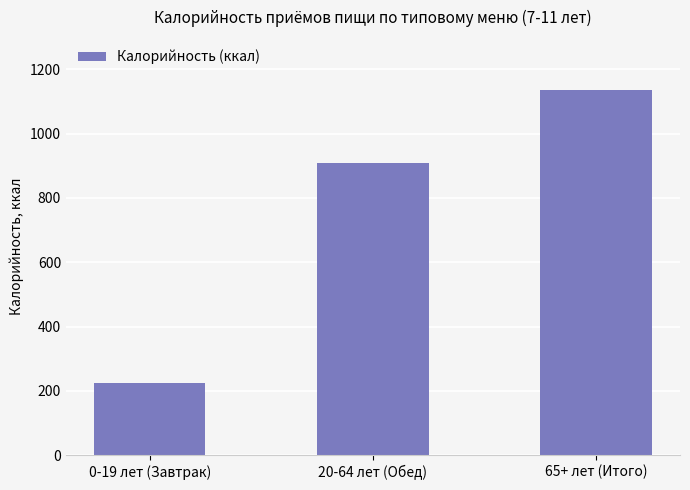

What is the label of the 1st bar from the left?

0-19 лет (Завтрак)